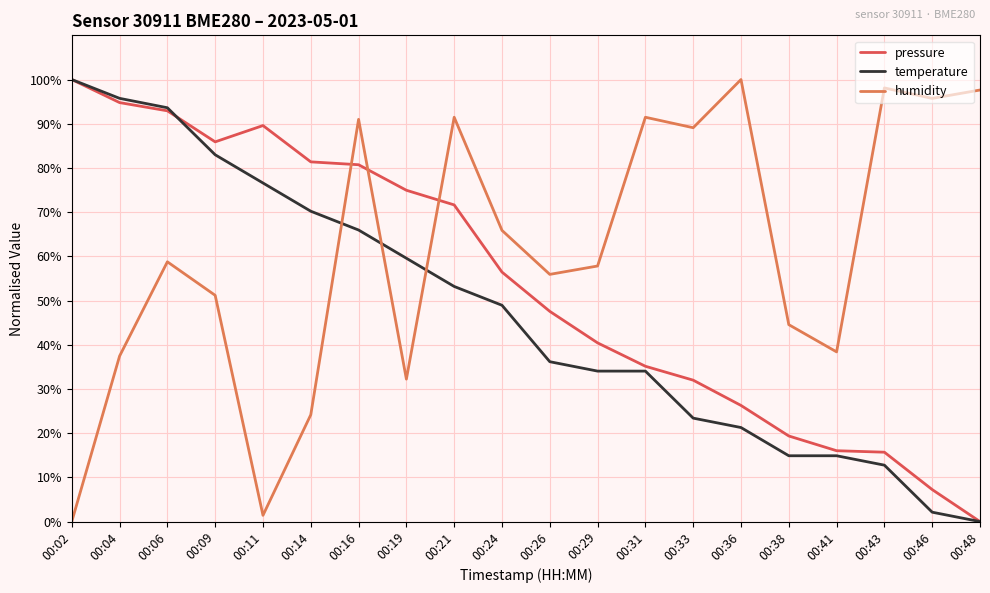

Is it true that temperature equals 76.6 at 00:11?

True